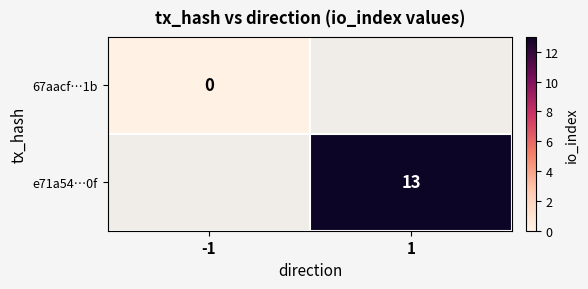

Which label corresponds to the smallest value in the chart?

-1